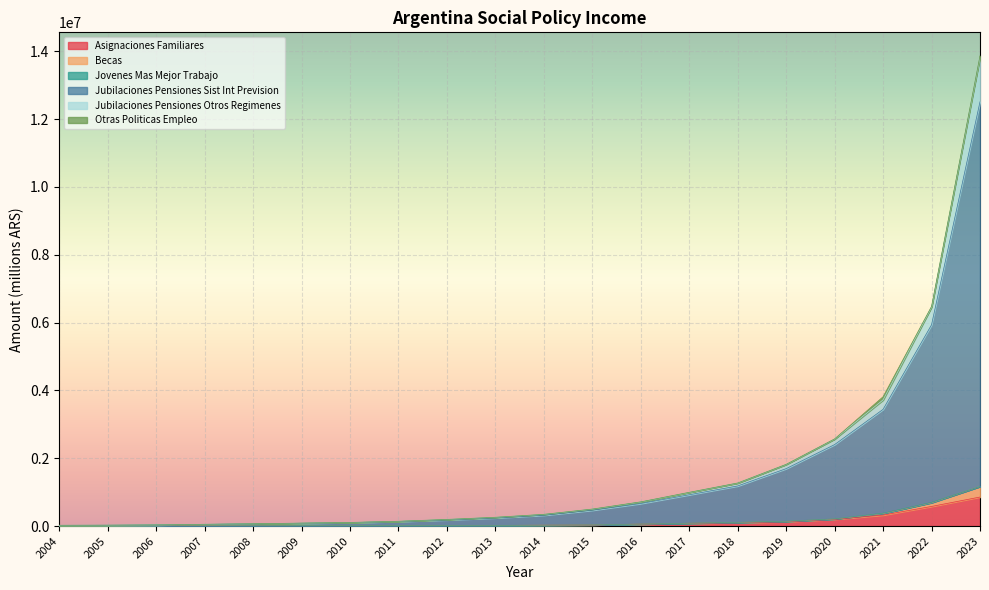

At which category is the sum across all series the highest?

2023